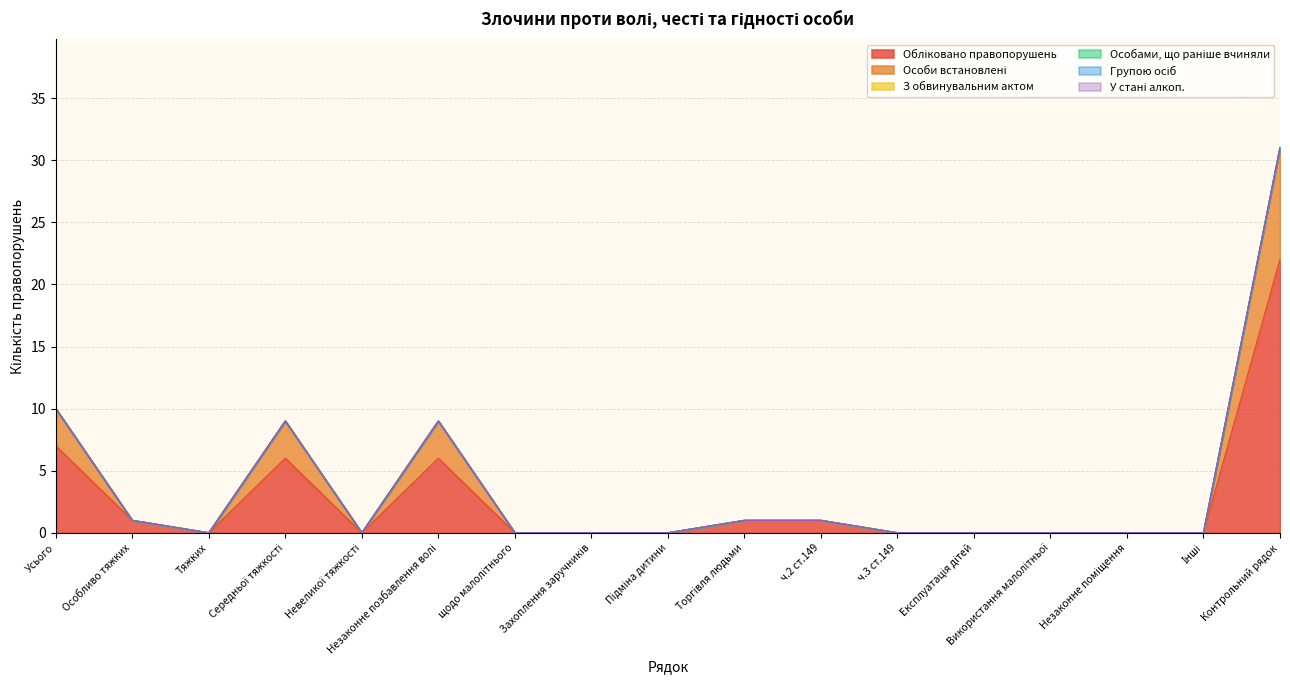

At which label does Особами, що раніше вчиняли reach its peak?

Усього